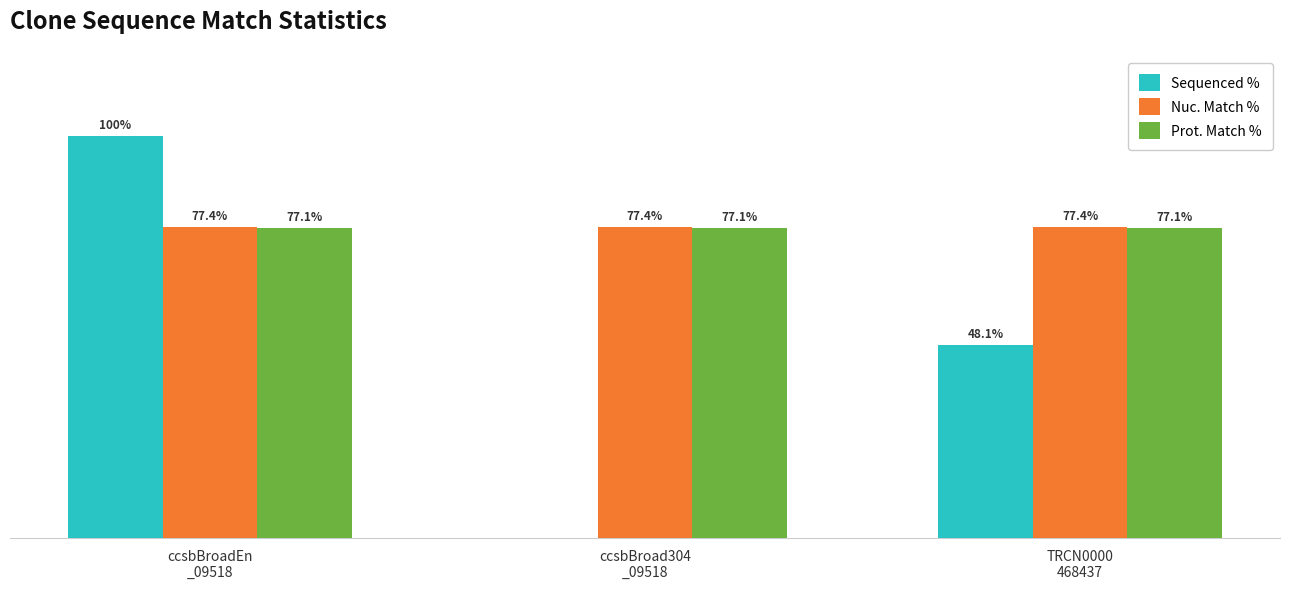

What is the minimum value for Prot. Match %?

77.1